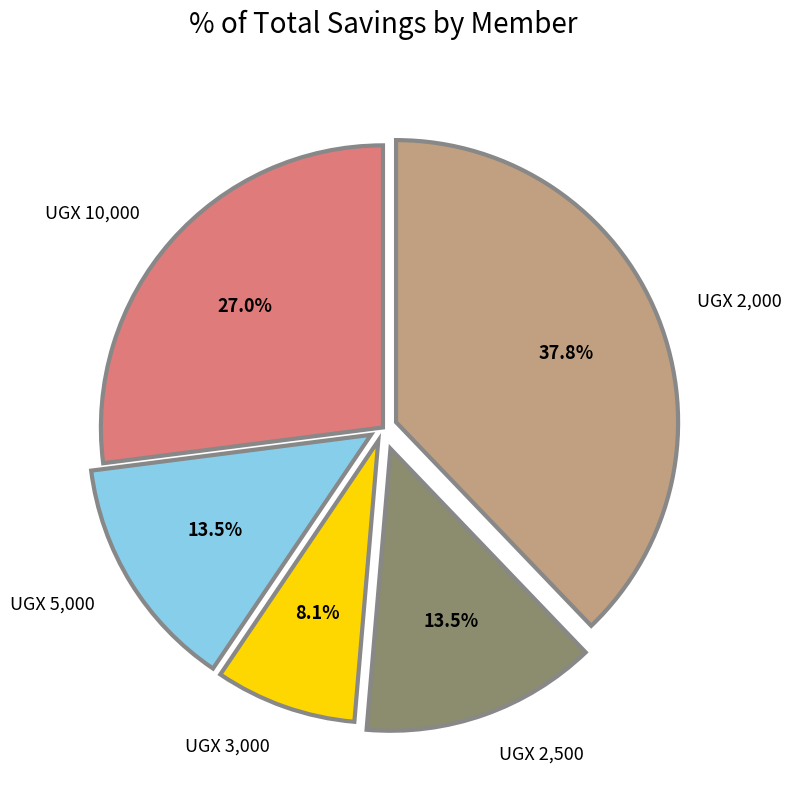

Is there a majority slice in this chart?

No